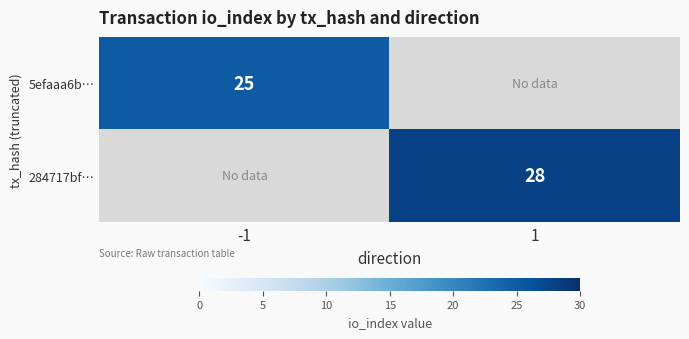

How many data points does each series have?

2